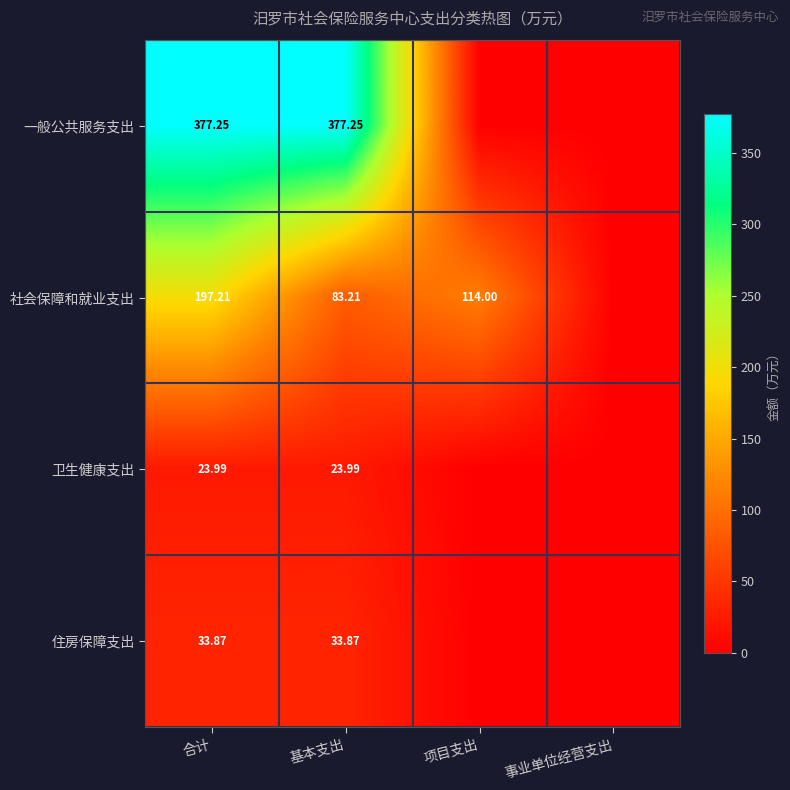

True or false: 卫生健康支出 has a value of 38.3 at 合计.

False